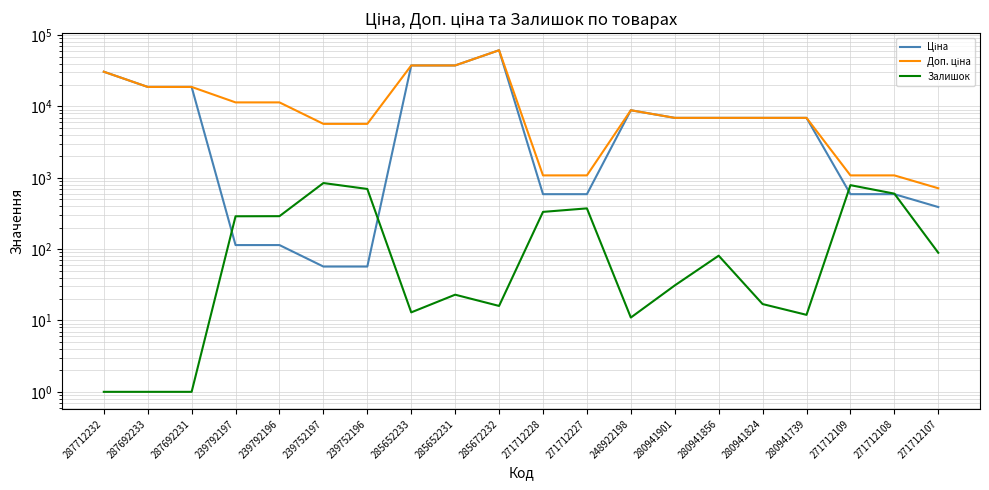

True or false: Ціна and Доп. ціна cross at least once.

False